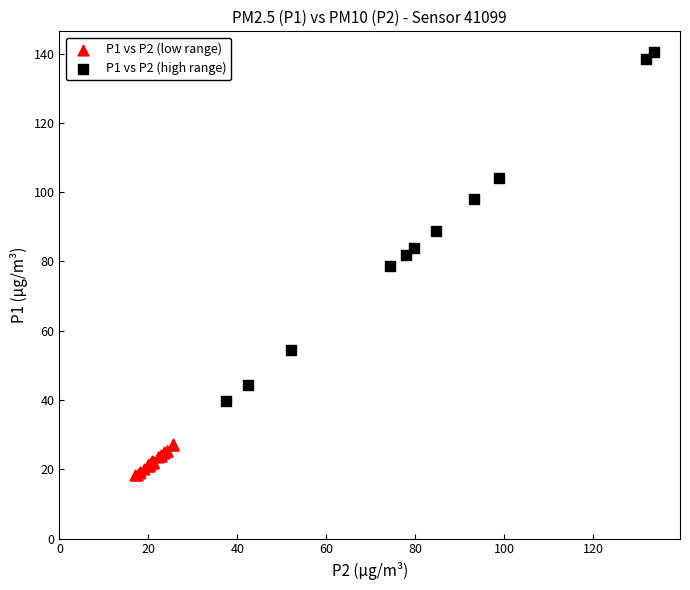

Which series reaches the maximum Y coordinate?

P1 vs P2 (high range)